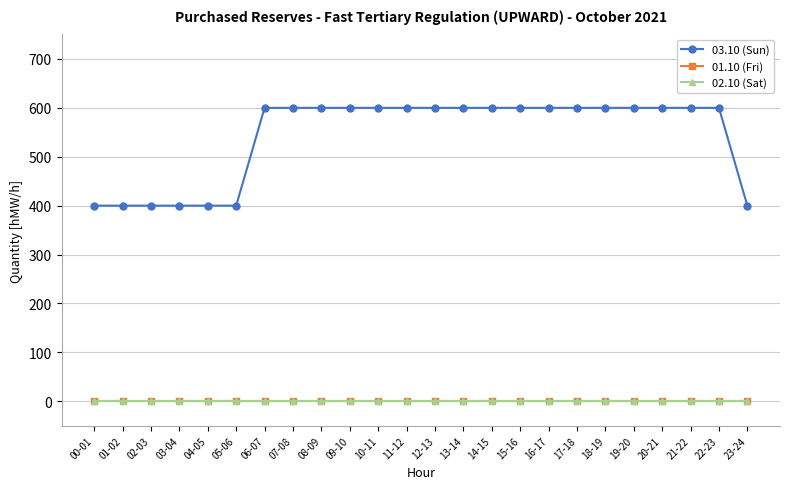

Does the chart have visible grid lines?

Yes